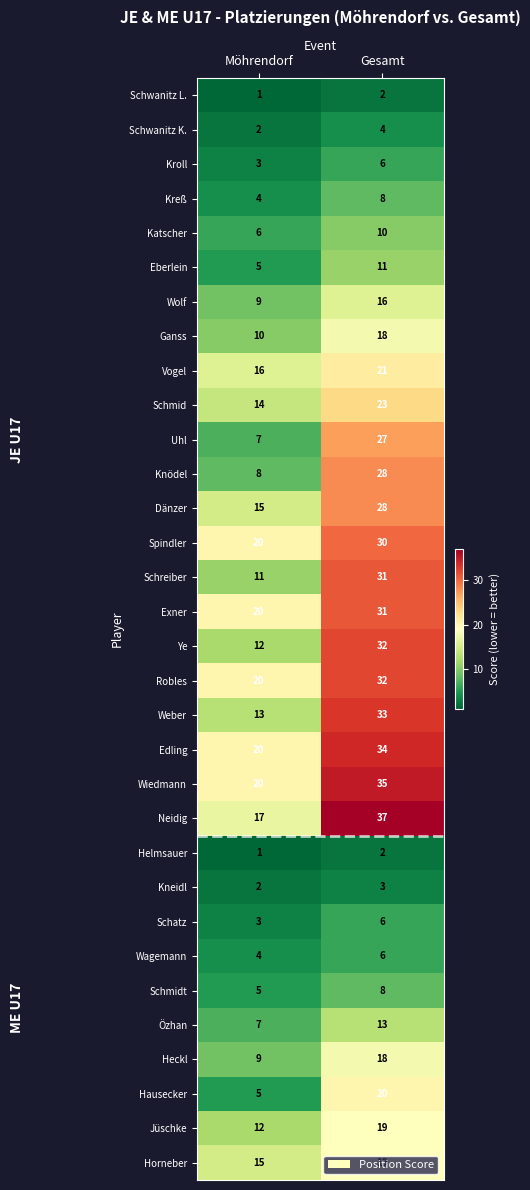

What is the difference between the highest and lowest values at Möhrendorf?

19